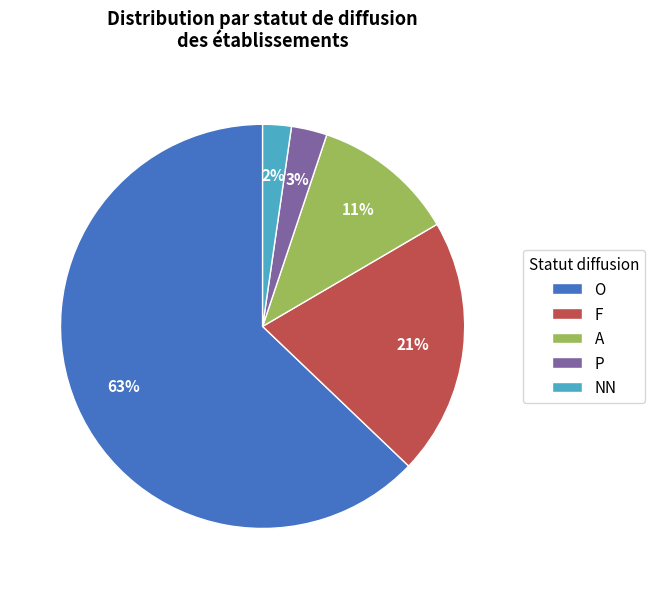

To the nearest percent, what portion does A represent?

11%